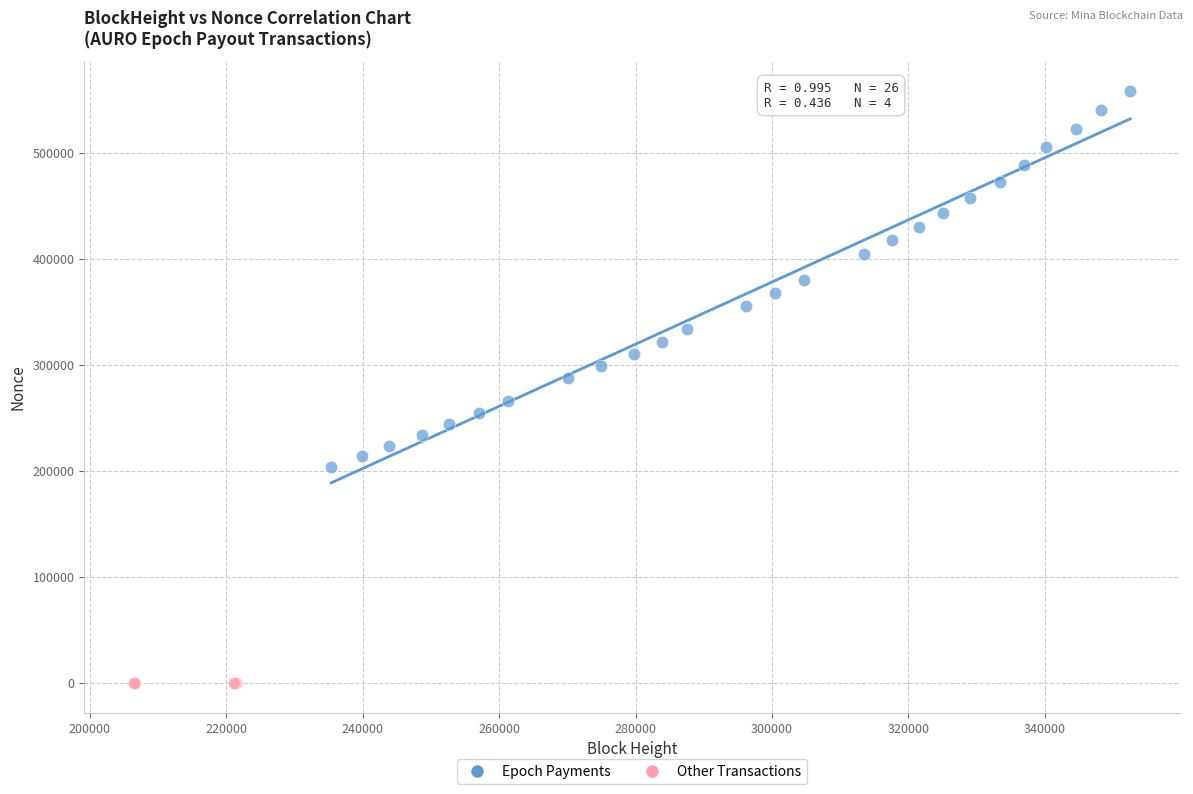

What are all the series names shown in the legend?

Epoch Payments, Other Transactions